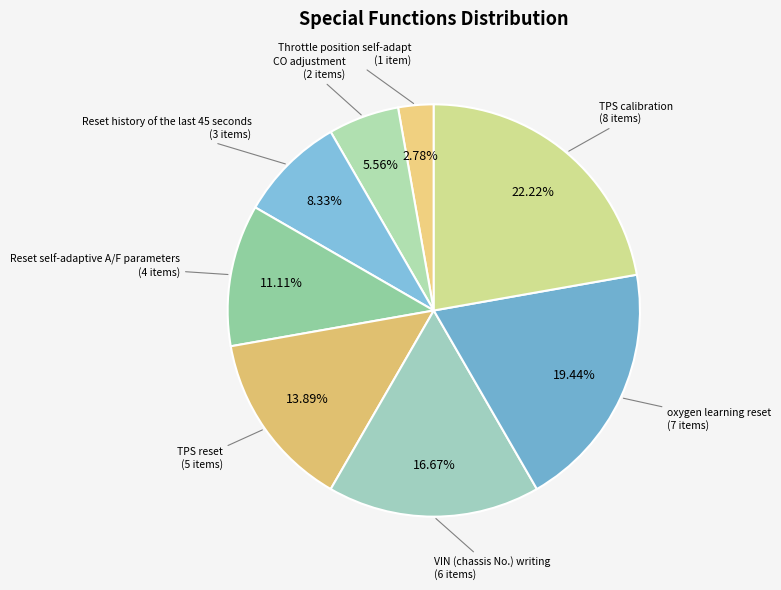

How many slices are in this pie chart?

8